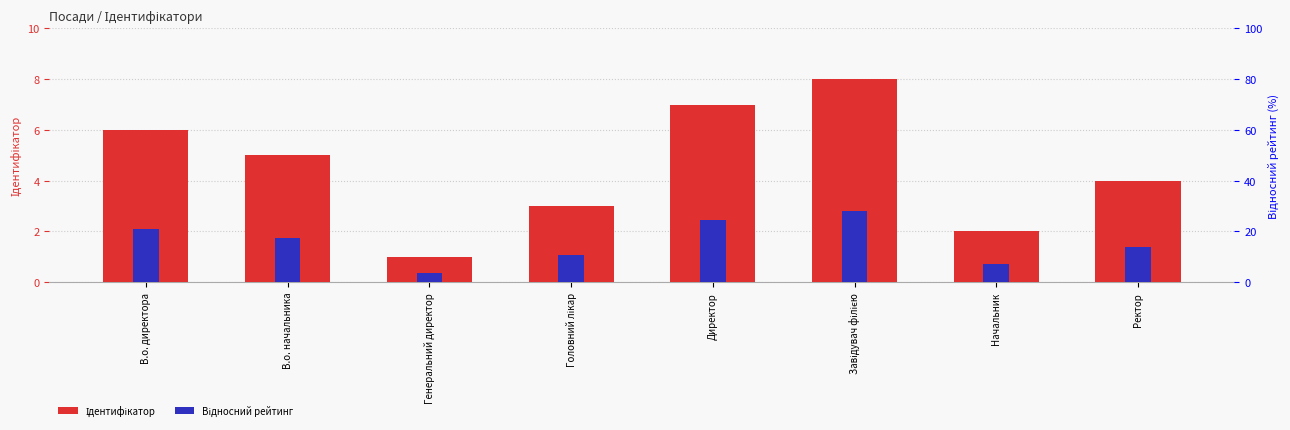

List the labels in order of Відносний рейтинг value, smallest first.

Генеральний директор, Начальник, Головний лікар, Ректор, В.о. начальника, В.о. директора, Директор, Завідувач філією